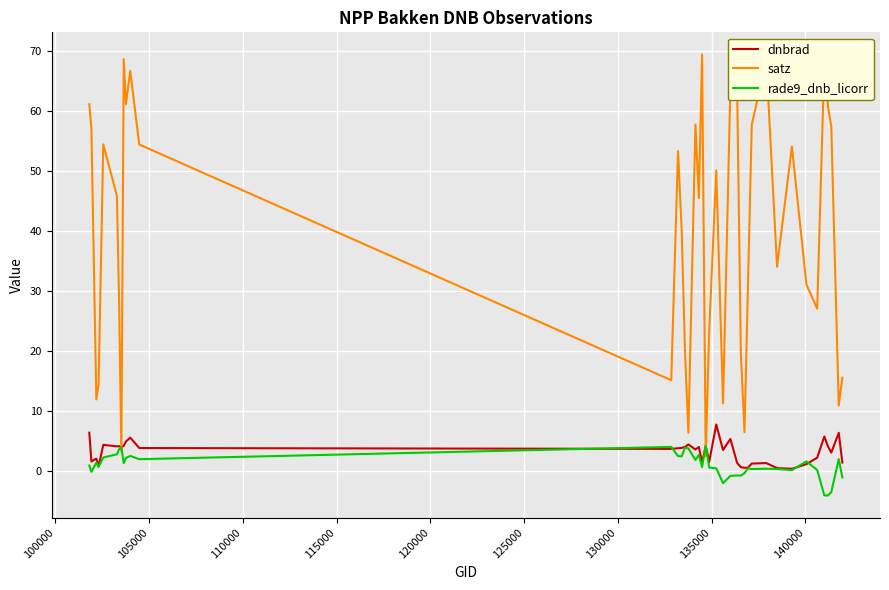

Count the number of data series in this chart.

3